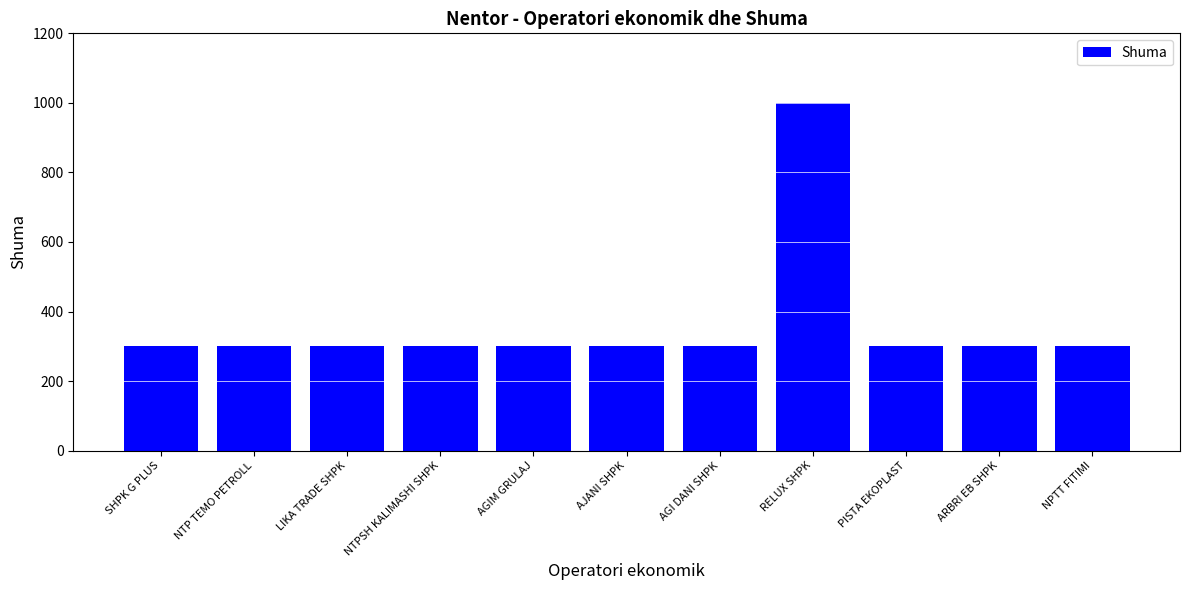

What is the difference between the maximum and second lowest values?

700